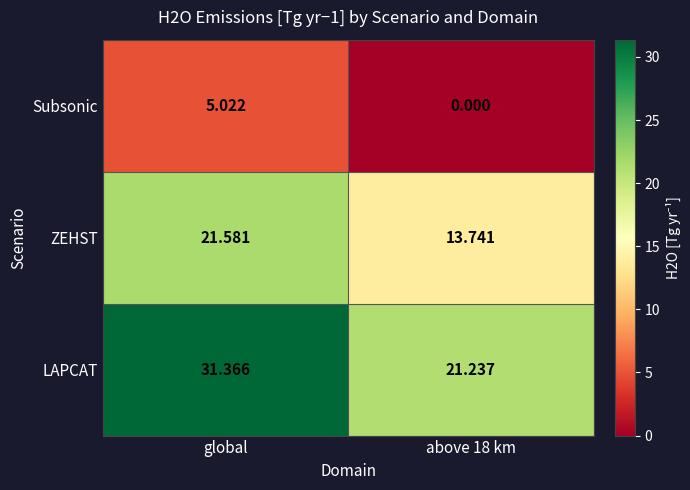

Which series has the widest spread of values?

LAPCAT